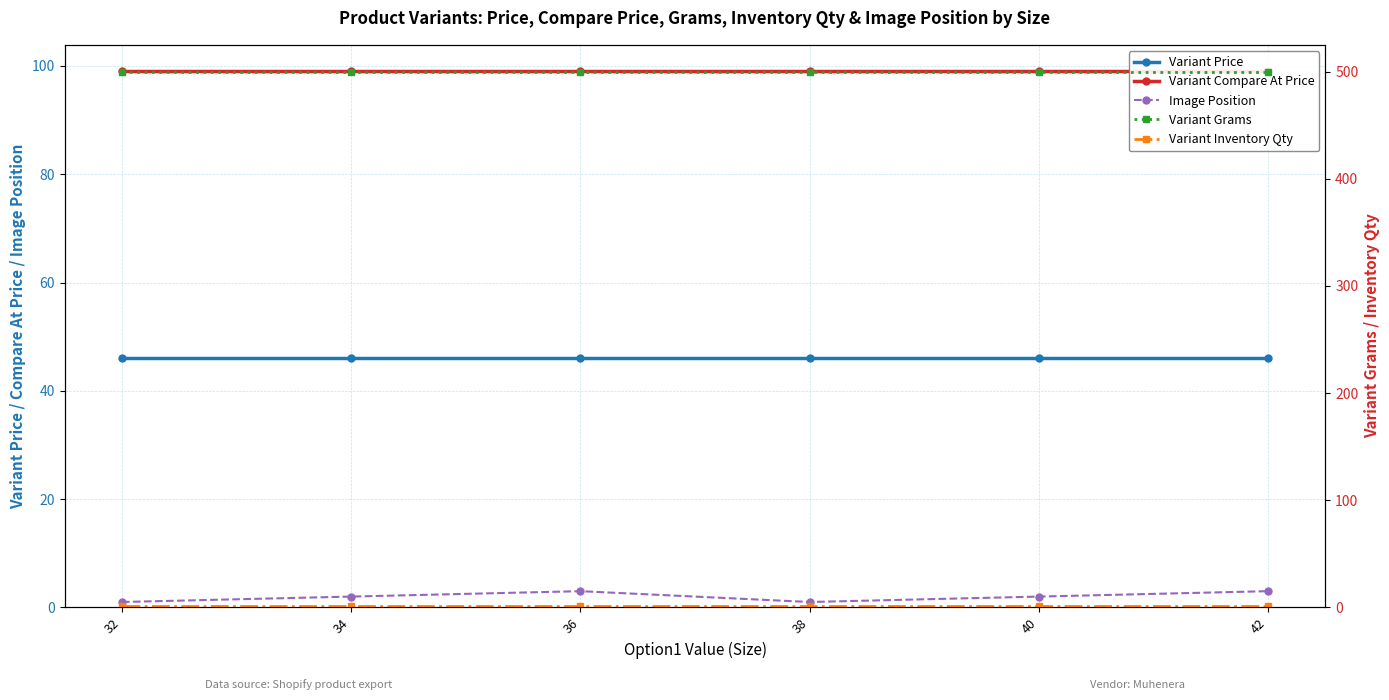

True or false: Variant Price and Variant Inventory Qty cross at least once.

False